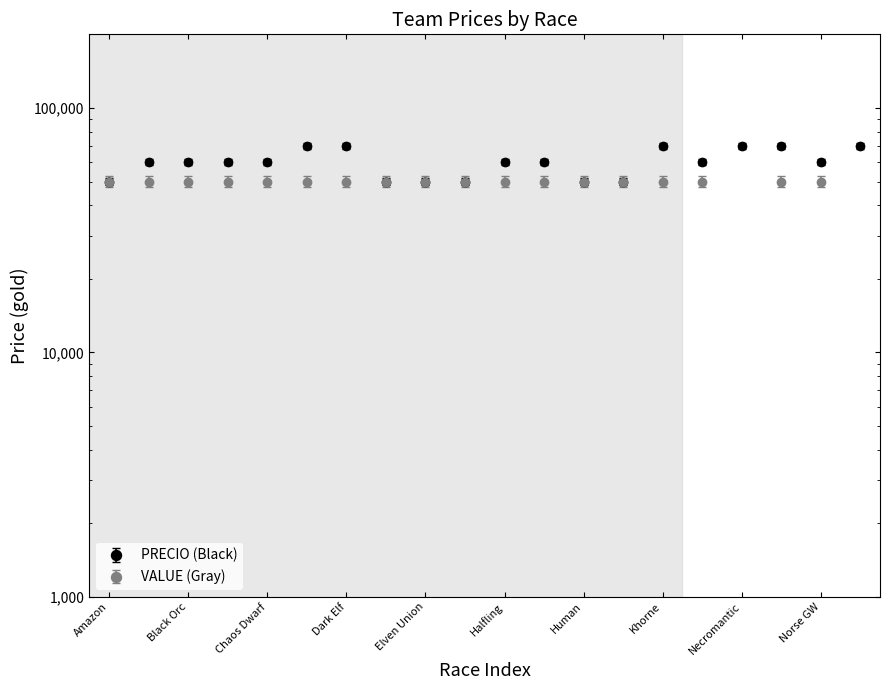

At which label does PRECIO (Black) reach its minimum?

Amazon